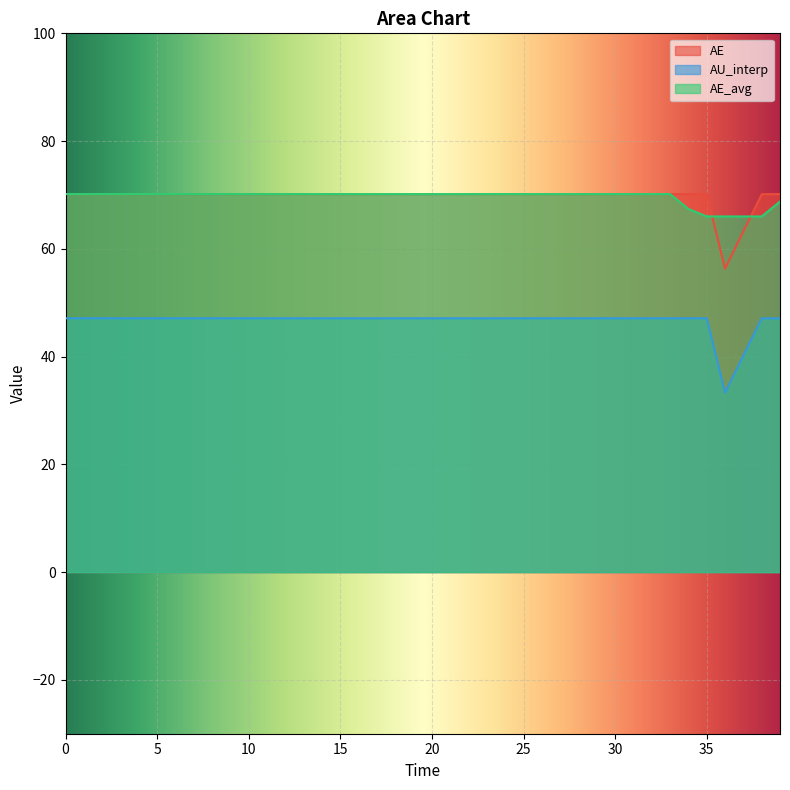

At how many categories does at least one series exceed 62?

40